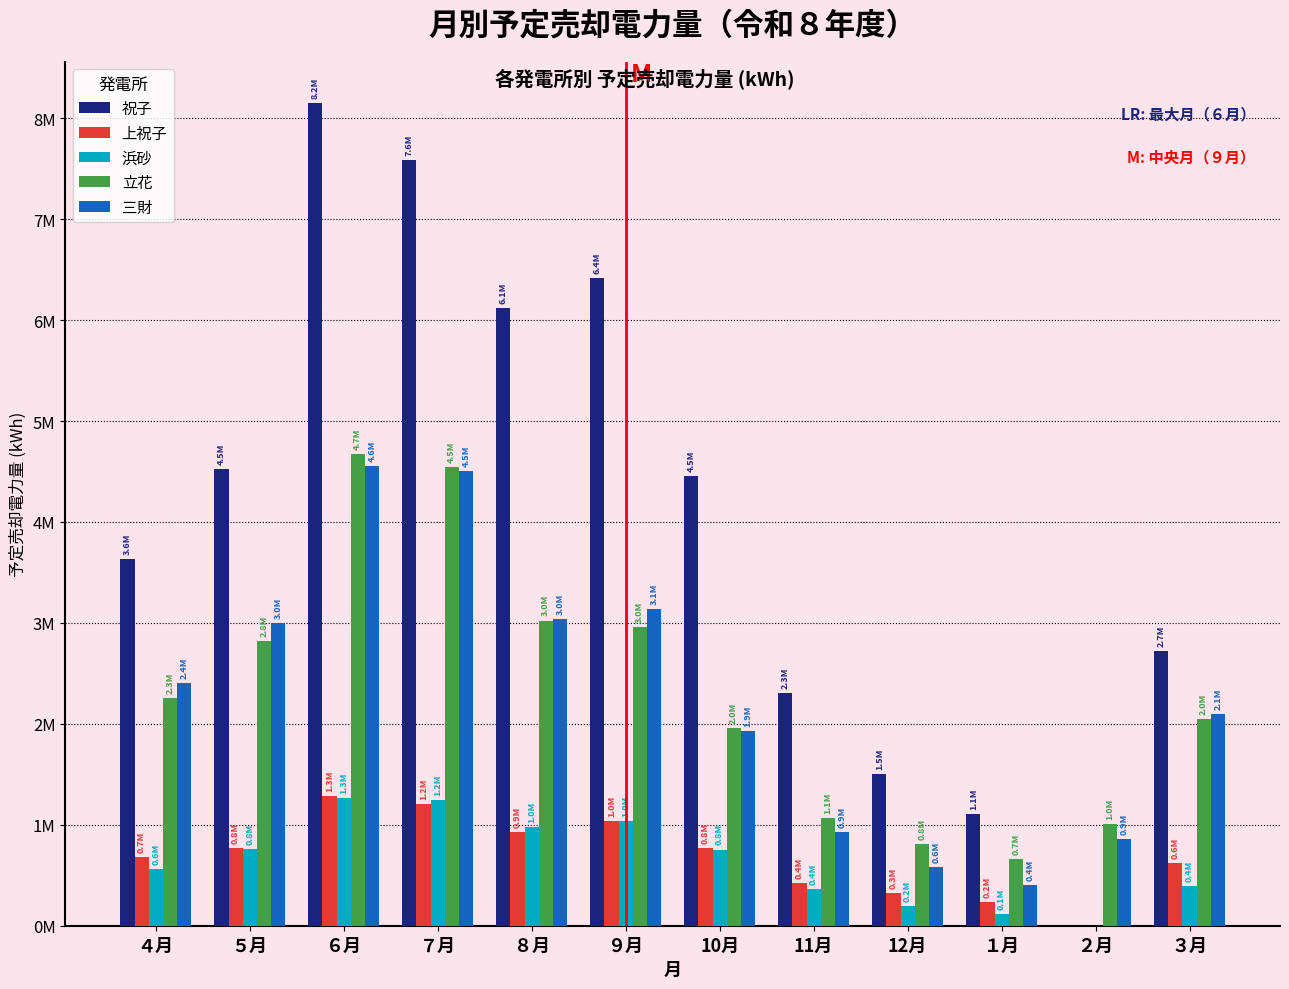

What are all the series names shown in the legend?

祝子, 上祝子, 浜砂, 立花, 三財